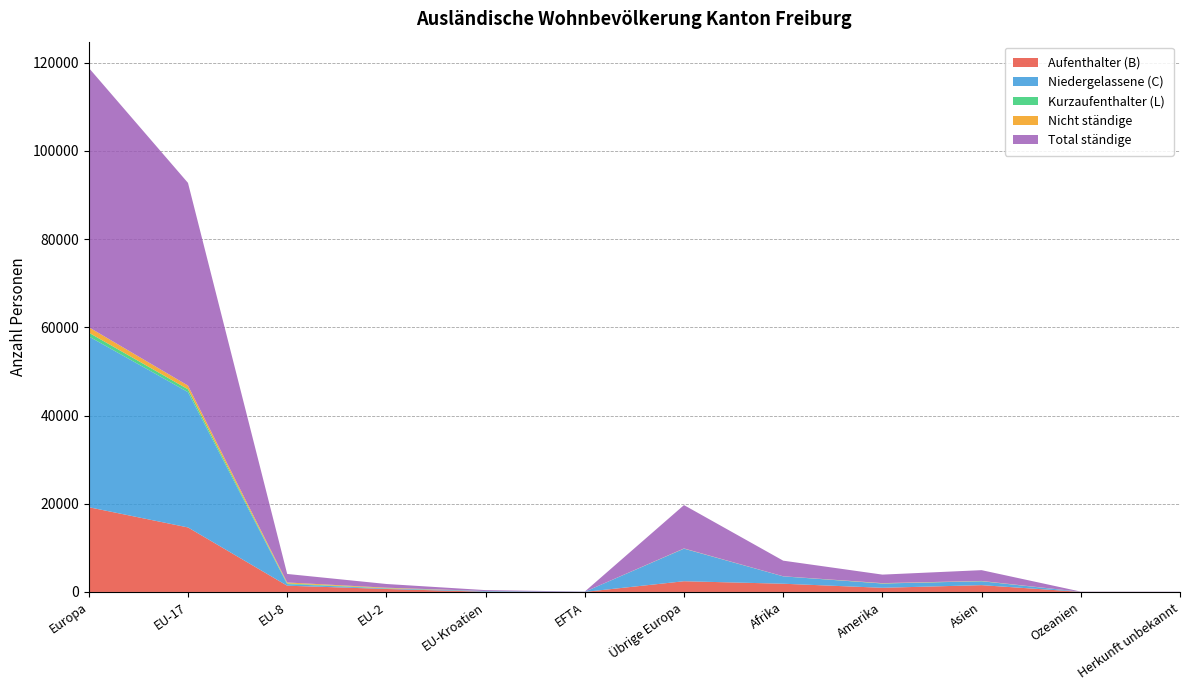

Reading right to left, extract all data points from this chart.

Aufenthalter (B): 12	20	1542	941	1865	2430	10	54	674	1418	14631	19217
Niedergelassene (C): 17	17	885	970	1667	7385	30	152	115	362	30693	38737
Kurzaufenthalter (L): 0	0	16	18	8	10	0	1	51	152	643	857
Nicht ständige: 0	3	56	73	15	46	3	1	125	217	837	1229
Total ständige: 29	37	2443	1929	3540	9825	40	207	840	1932	45967	58811